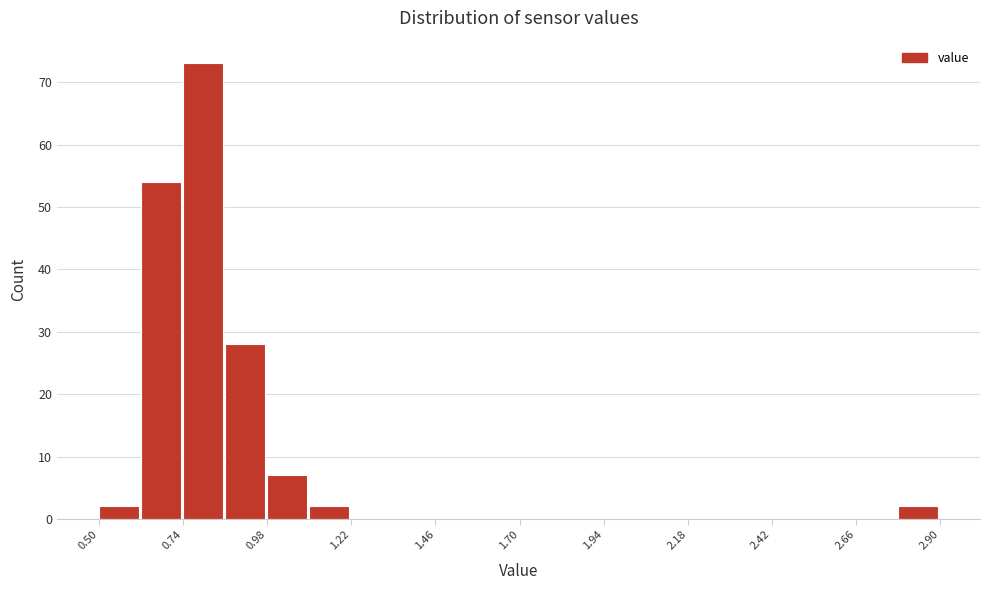

Around what value on the x-axis is the tallest bar? Give the approximate position of its centre, as read against the axis.

0.80